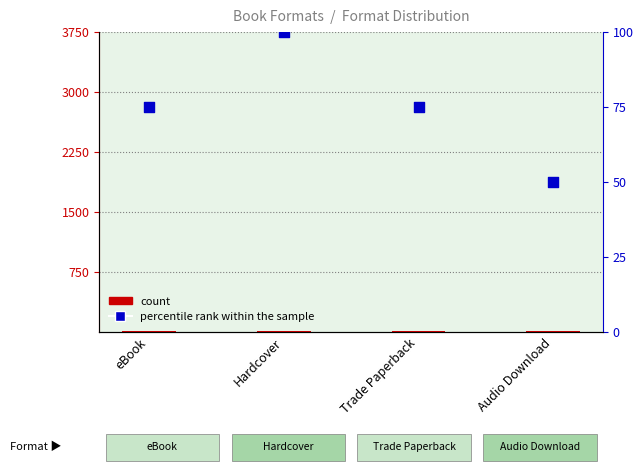

Which series contains the lowest Y value?

count